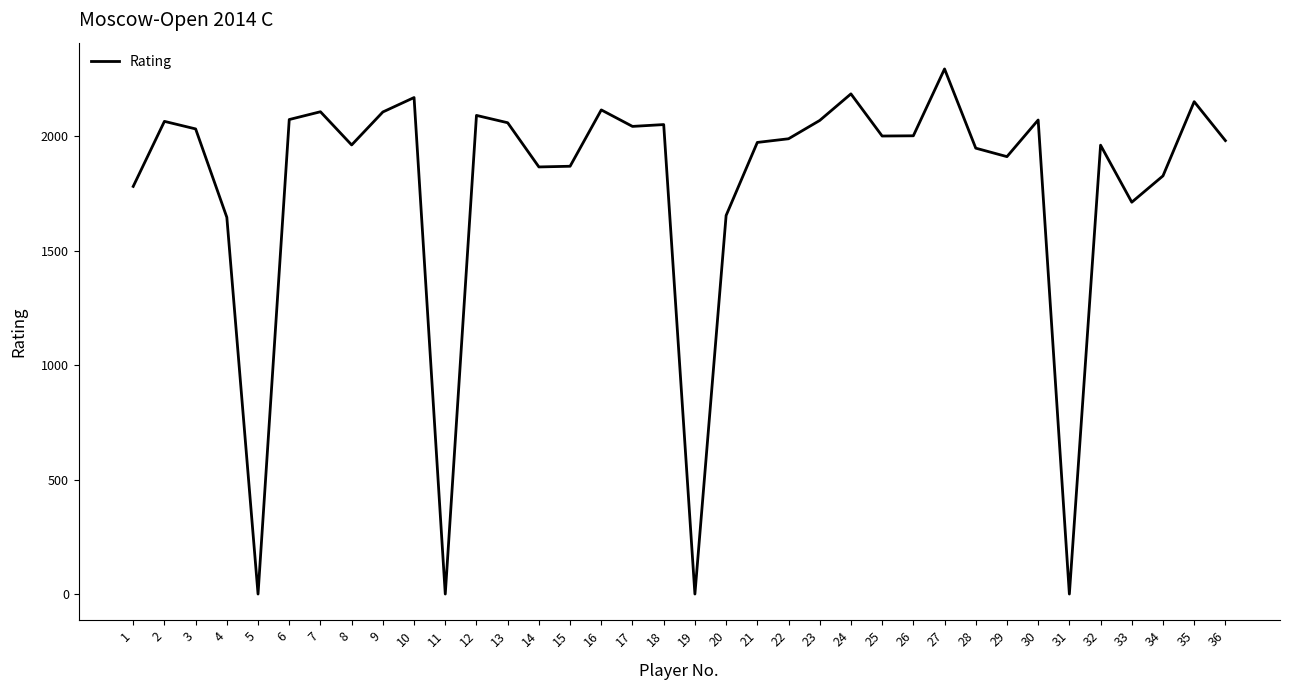

What is the difference between the values at 31 and 33?

1711